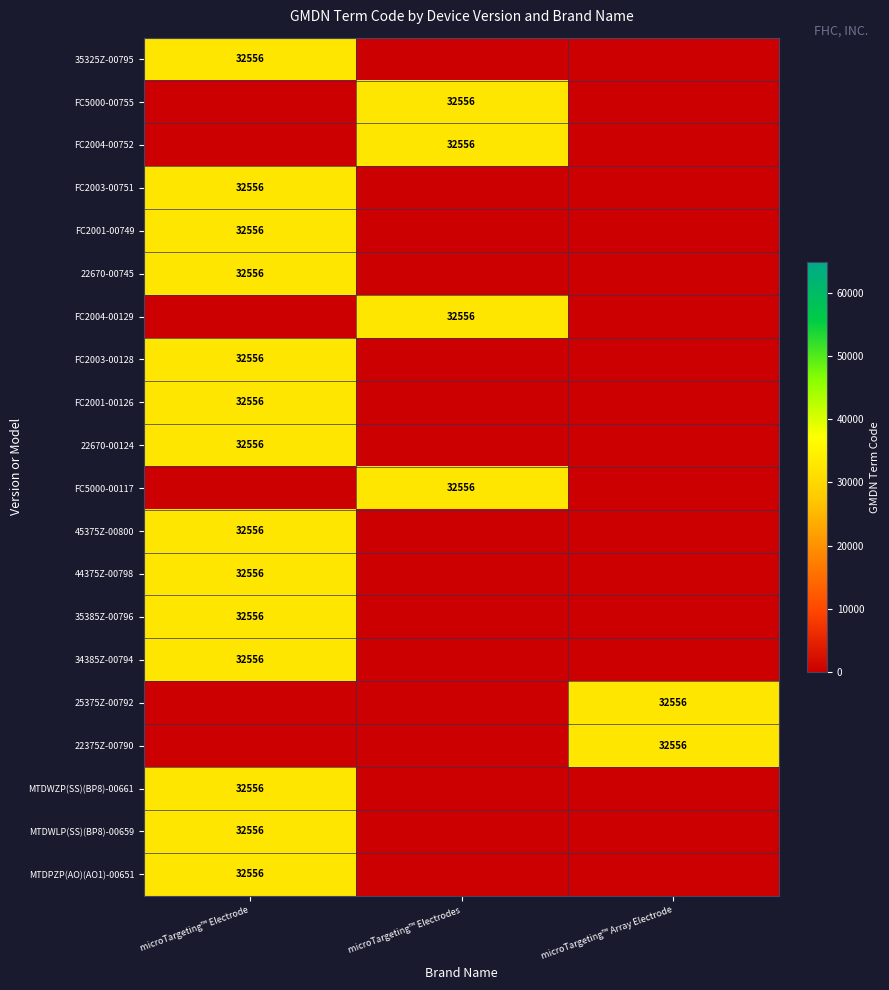

Is it true that MTDWLP(SS)(BP8)-00659 equals 32556 at microTargeting™ Electrode?

True